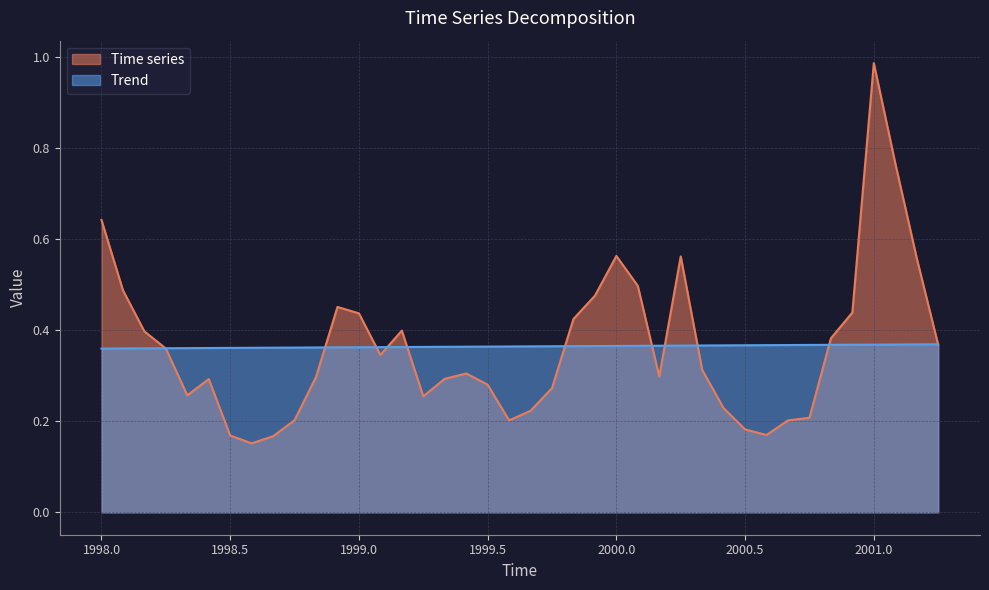

What is the greatest value displayed?

1.0